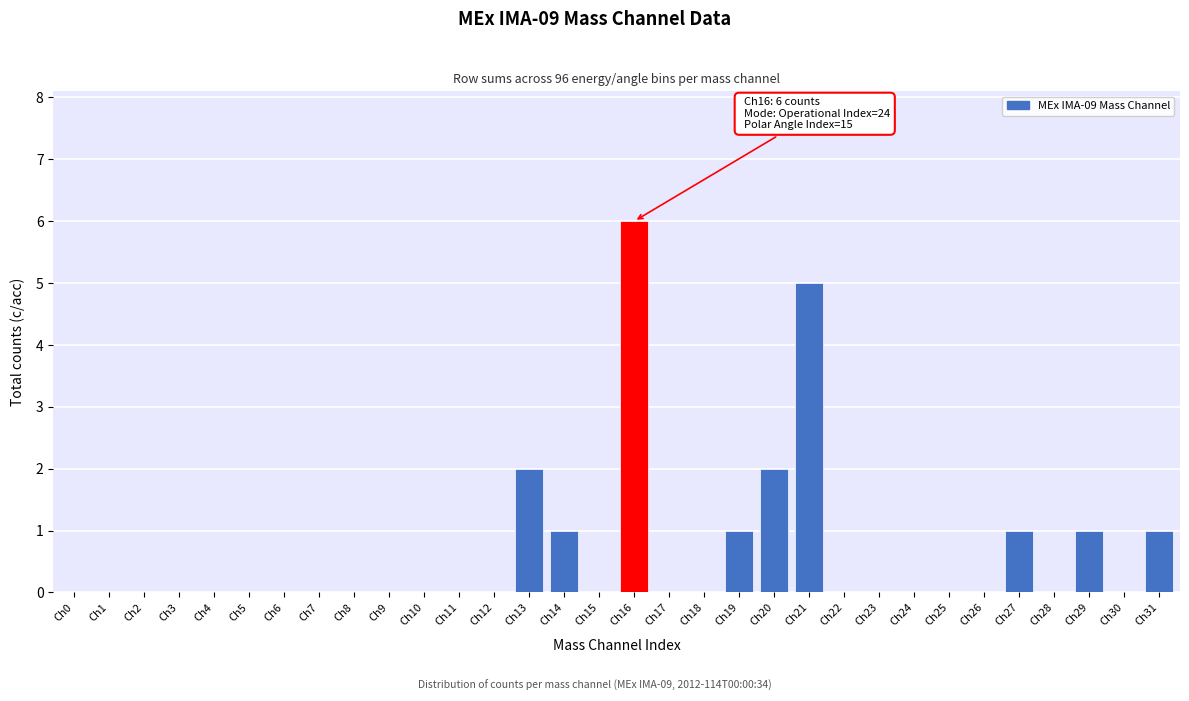

Which has a higher value, Ch11 or Ch21?

Ch21